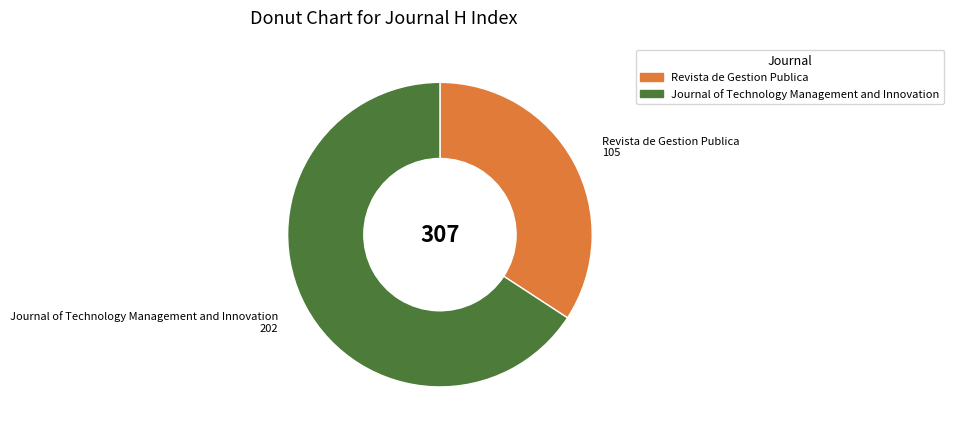

Is the sum of Revista de Gestion Publica and Journal of Technology Management and Innovation greater than half?

Yes